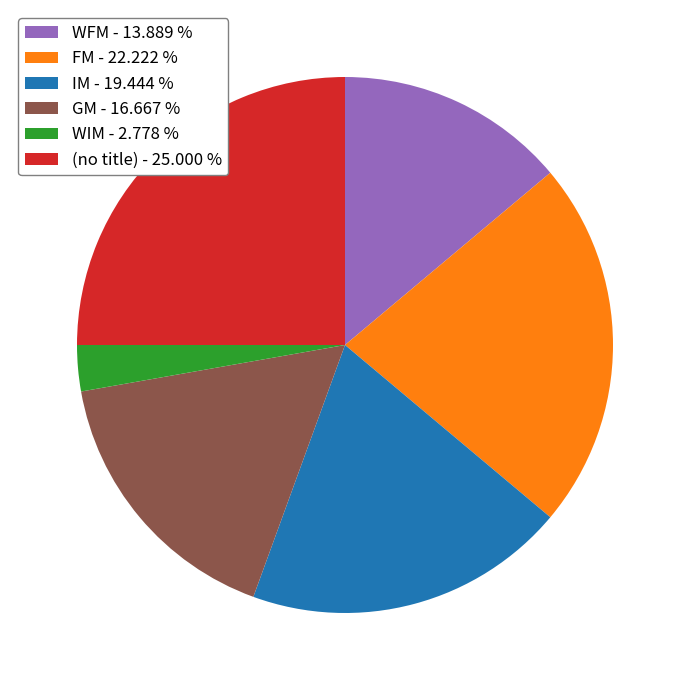

Count the number of slices in the pie.

6